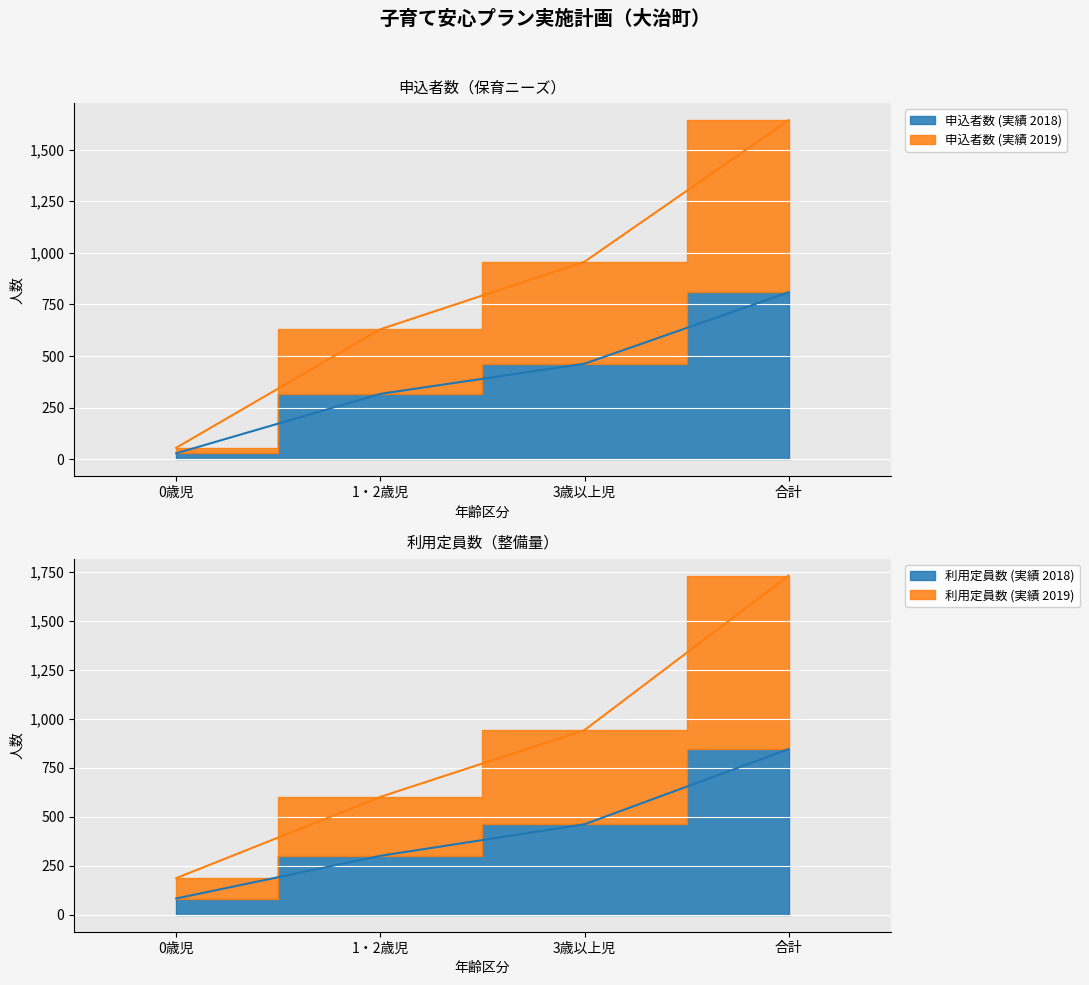

Count the 利用定員数 (実績 2019) values in the range 602 to 1732.

3